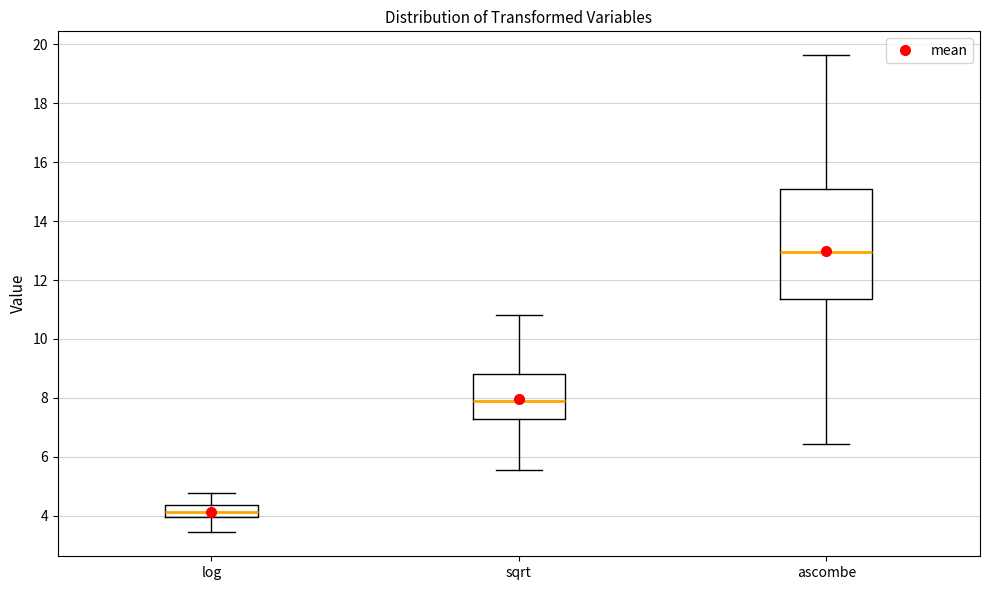

Where is the lower edge of the box for log on the y-axis? The values are not printed on the chart, so give them approximately, as read against the axis.

4.0